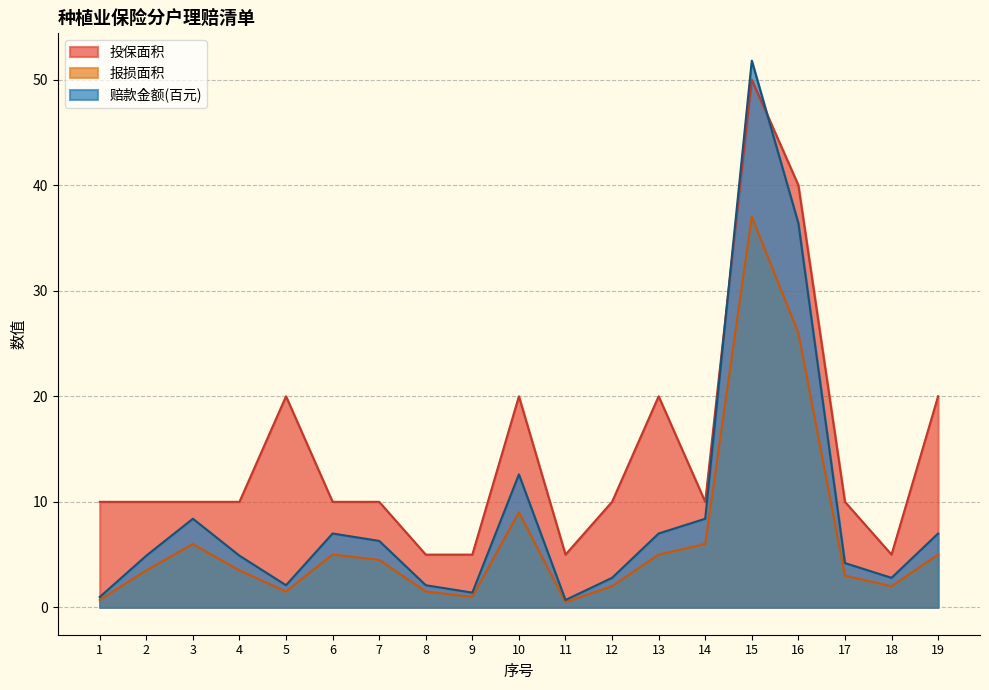

True or false: 赔款金额 and 投保面积 intersect in this chart.

True